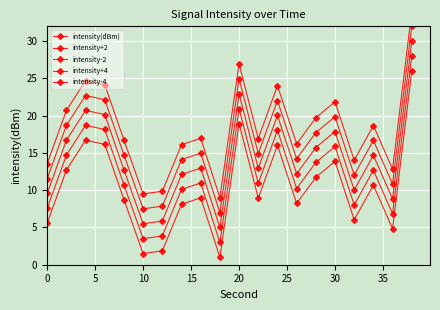

Rank the series by their average value, from lowest to highest.

intensity-4, intensity-2, intensity(dBm), intensity+2, intensity+4